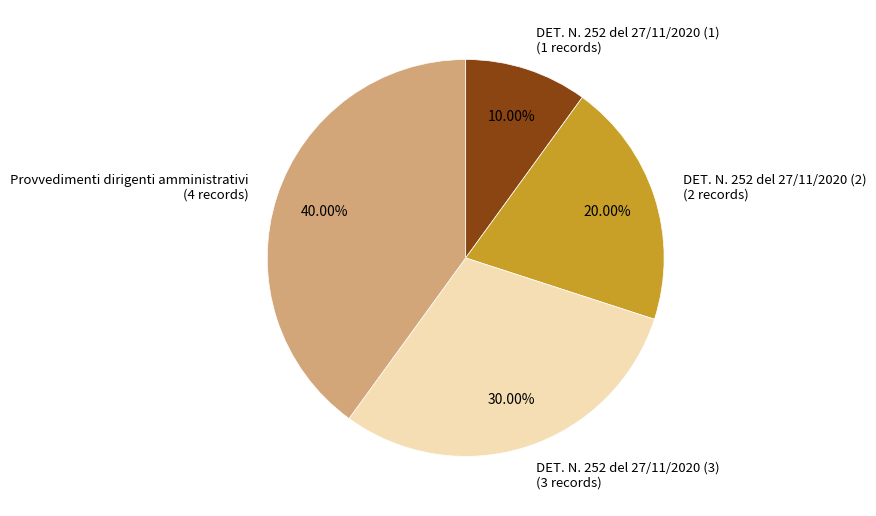

Combined, do DET. N. 252 del 27/11/2020 (3) and DET. N. 252 del 27/11/2020 (1) account for over 50%?

No